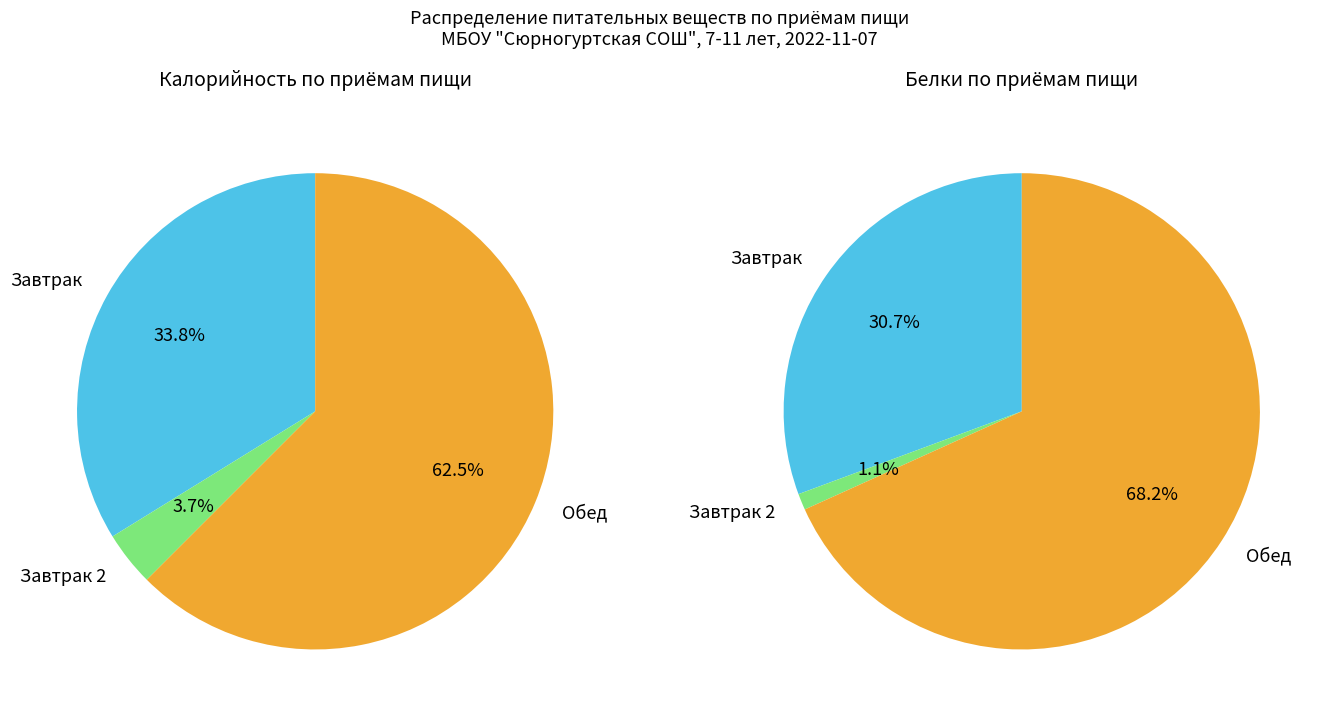

The Завтрак 2 slice represents 4% of the pie. True or false?

True